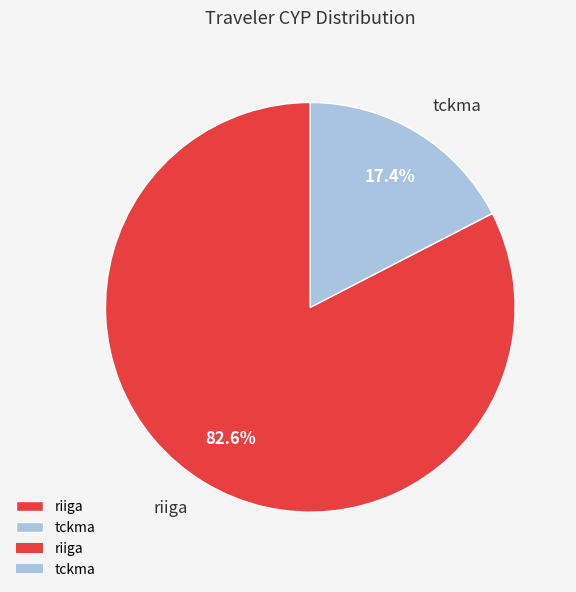

To the nearest percent, what portion does tckma represent?

17%